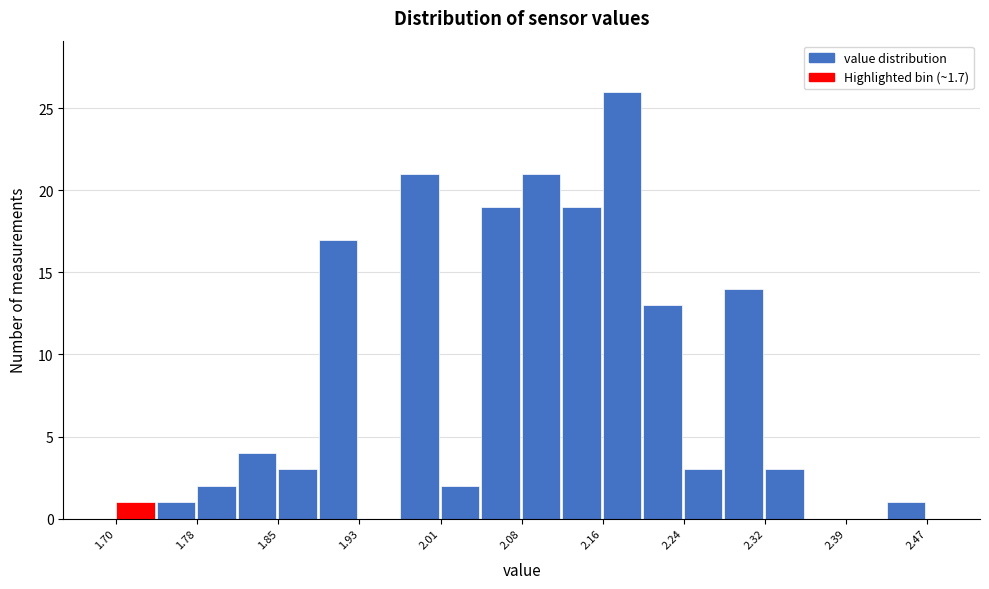

Around what value on the x-axis is the tallest bar? Give the approximate position of its centre, as read against the axis.

2.18